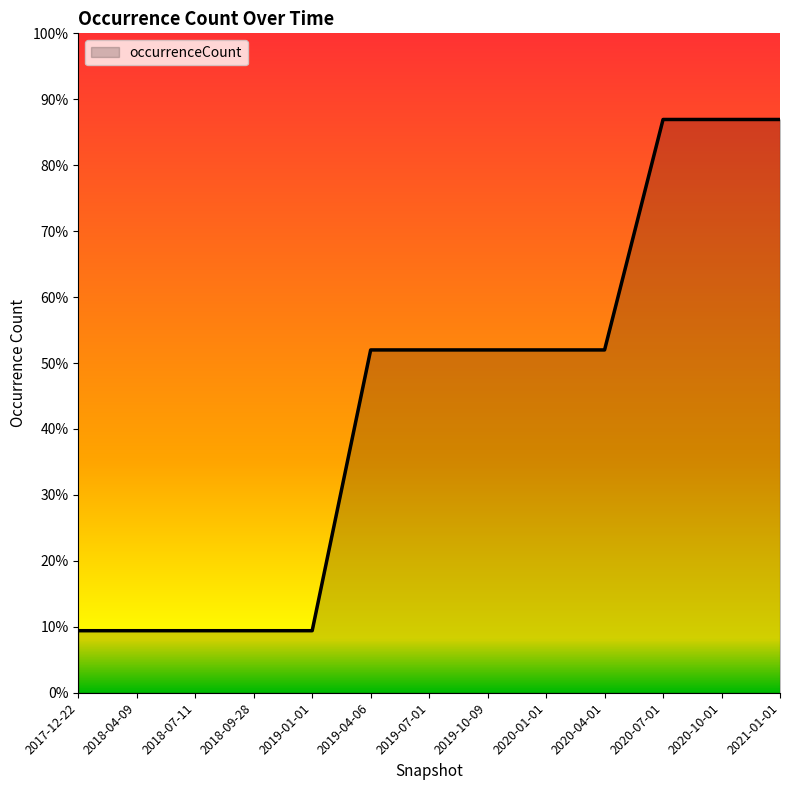

What position from the left is 2020-07-01?

11